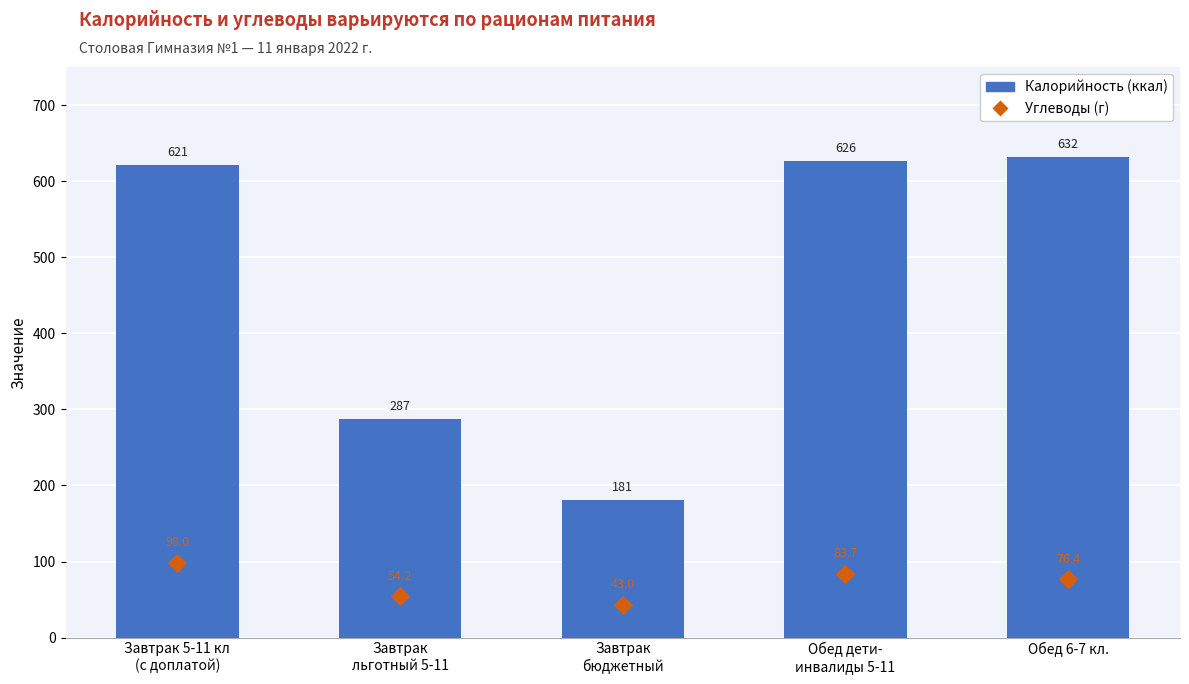

What is the total value across all series at Обед 6-7 кл.?

708.6